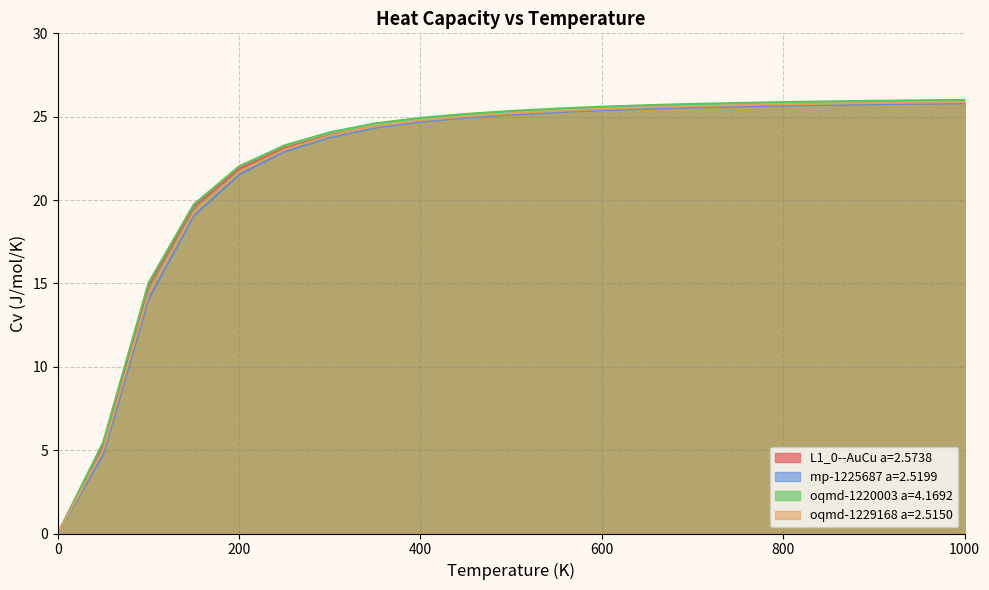

Is it true that oqmd-1220003 a=4.1692 equals 7.0 at 850.0?

False